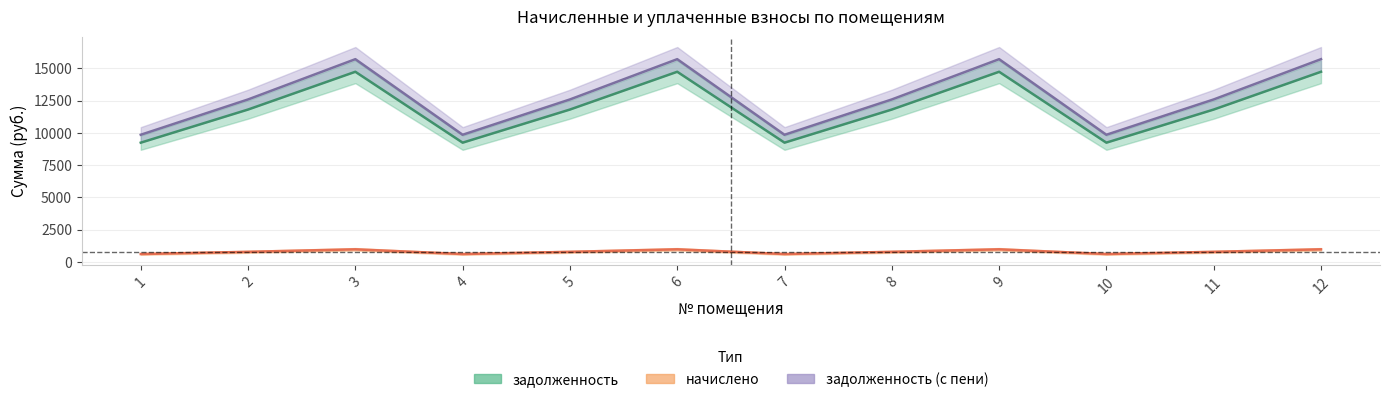

Read the задолженность_пени value at 5.

12595.3